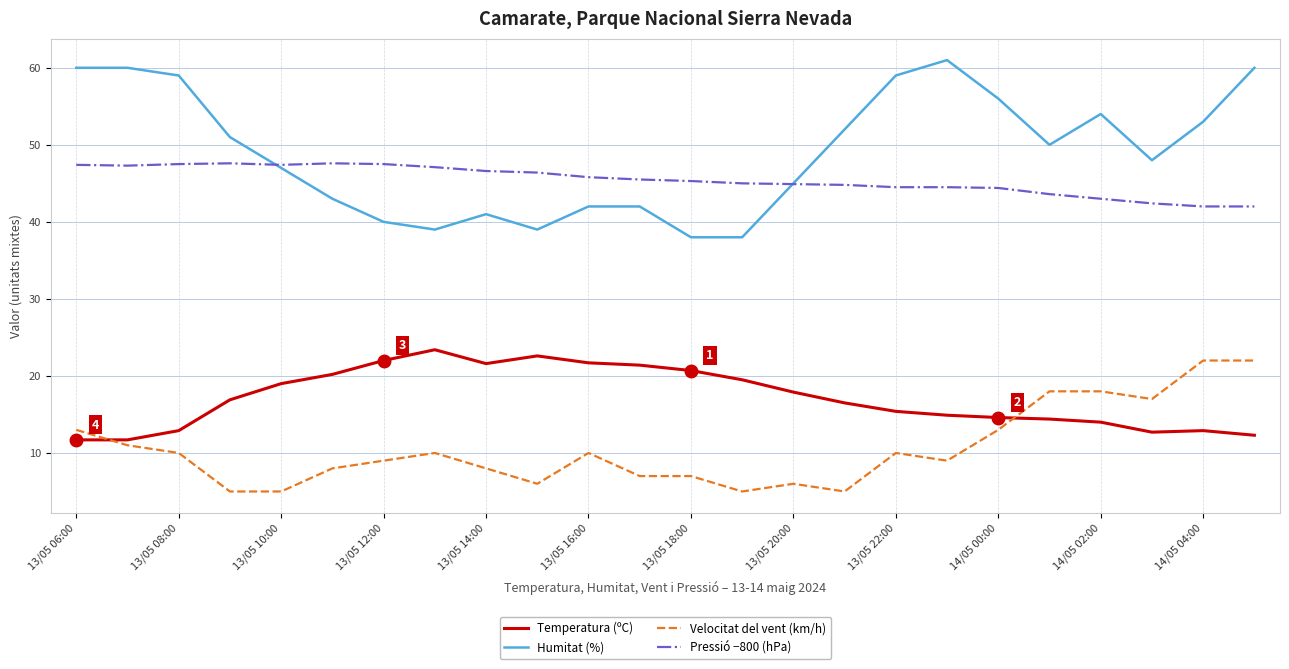

Is this an area chart (filled region under the line)?

No